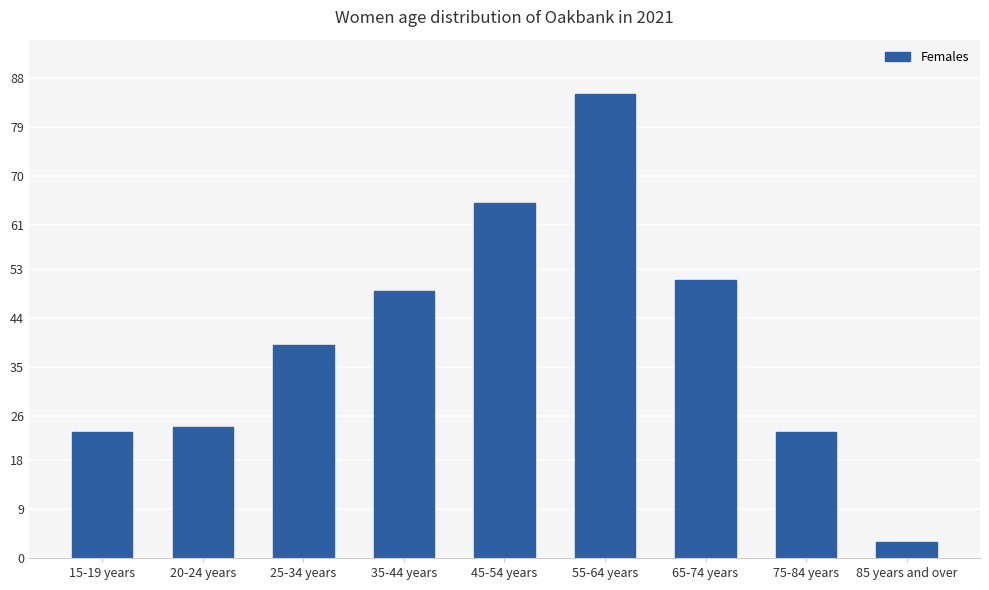

Between 25-34 years and 55-64 years, which is larger?

55-64 years